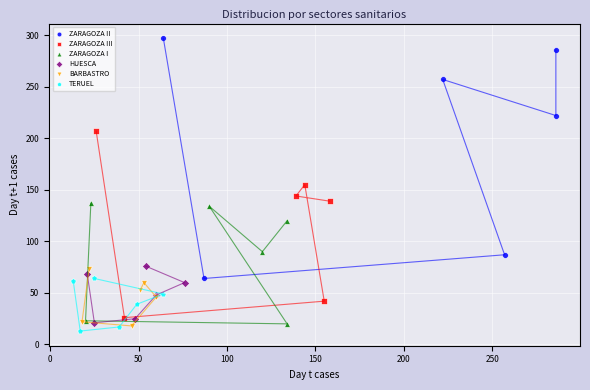

Which series reaches the maximum Y coordinate?

ZARAGOZA II